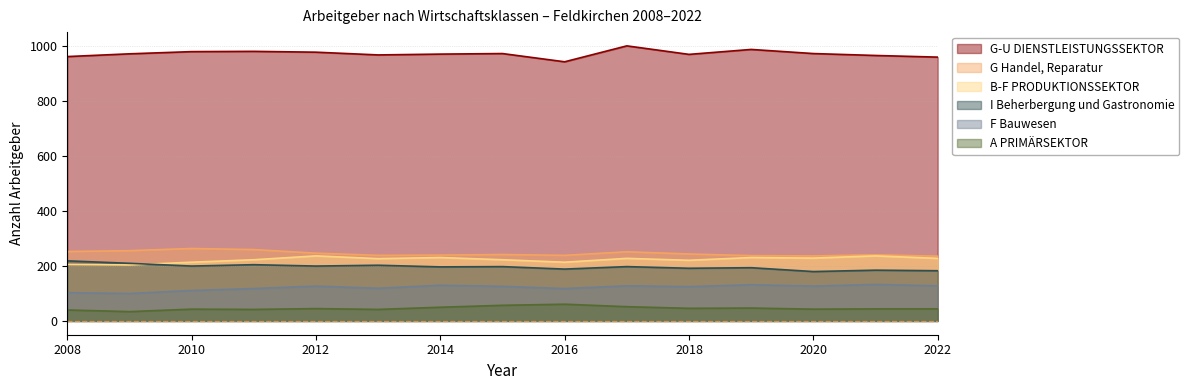

What is the total value across all series at 2015?

1820